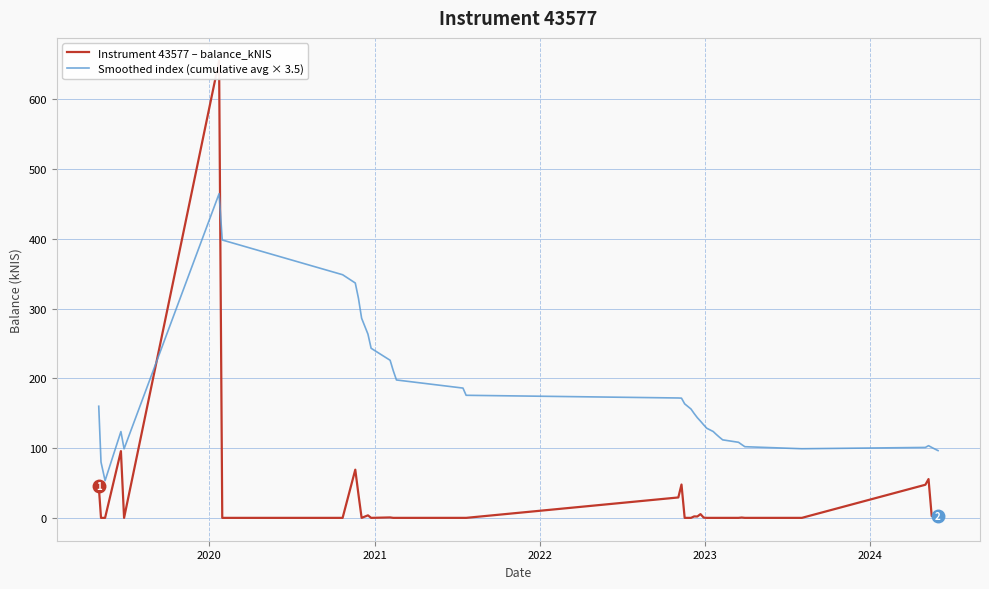

What is the lowest value of the Smoothed index (cumulative avg × 3.5) series?

53.3